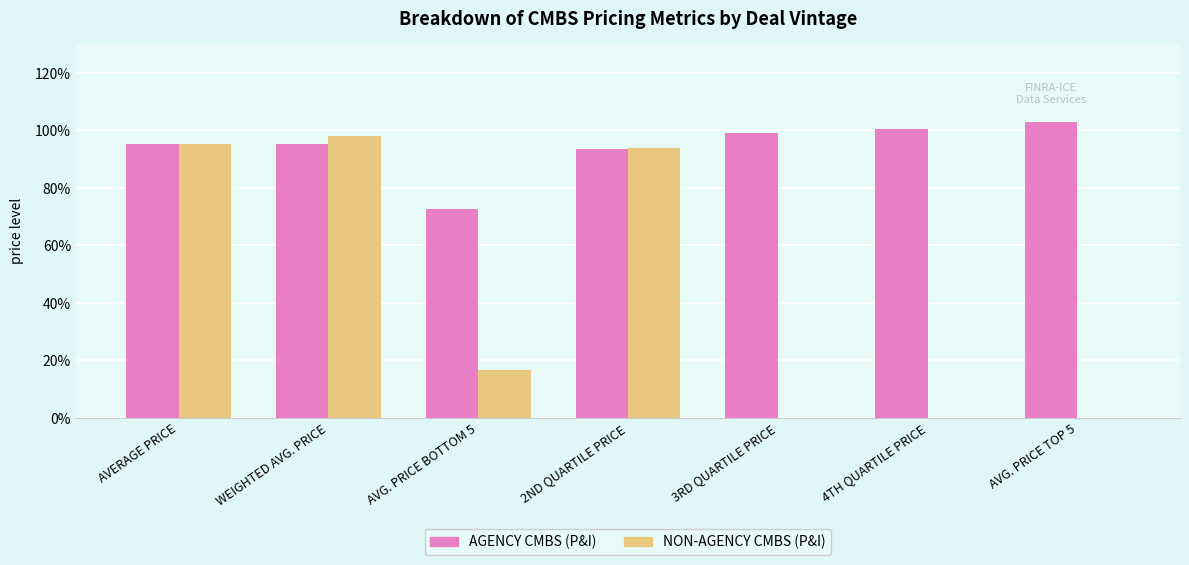

The value of NON-AGENCY CMBS (P&I) at AVERAGE PRICE is 42.6. True or false?

False